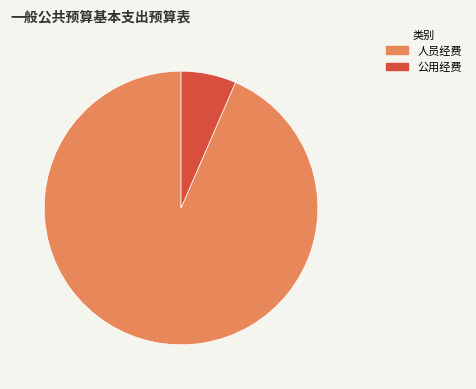

Which has a higher value, 人员经费 or 公用经费?

人员经费